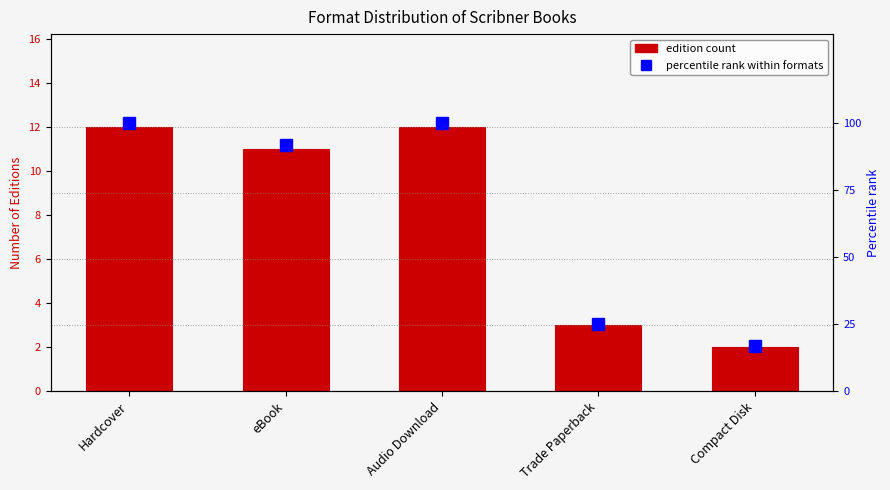

What is the approximate value of Percentile rank within formats at Compact Disk?

16.7